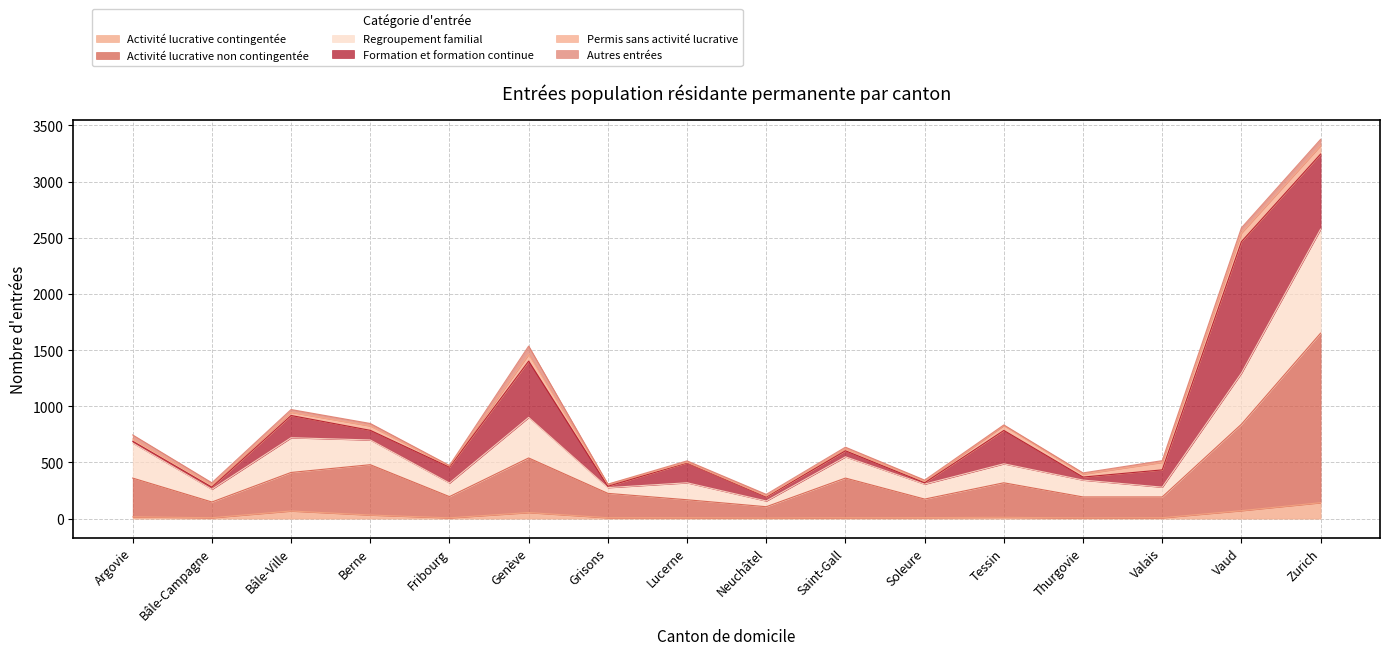

Does the chart have visible grid lines?

Yes